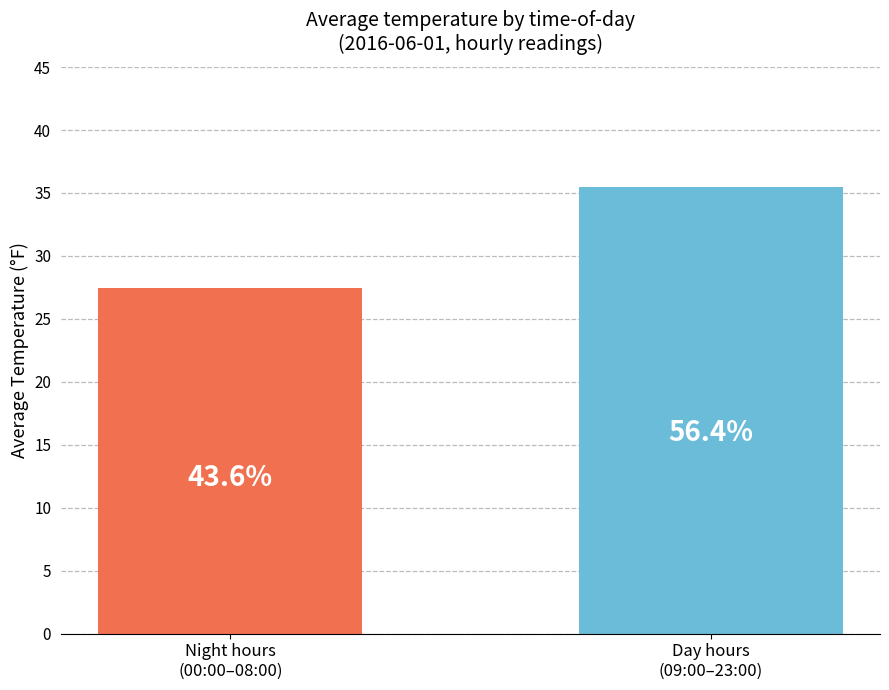

Does the chart contain stacked bars?

No